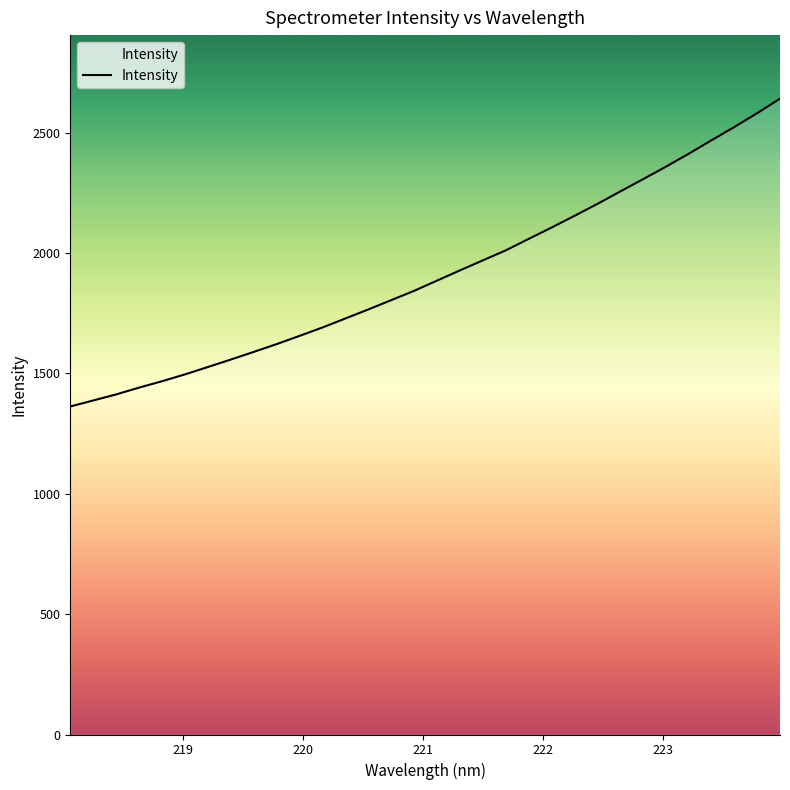

What is the difference between the maximum and minimum values?

1278.2